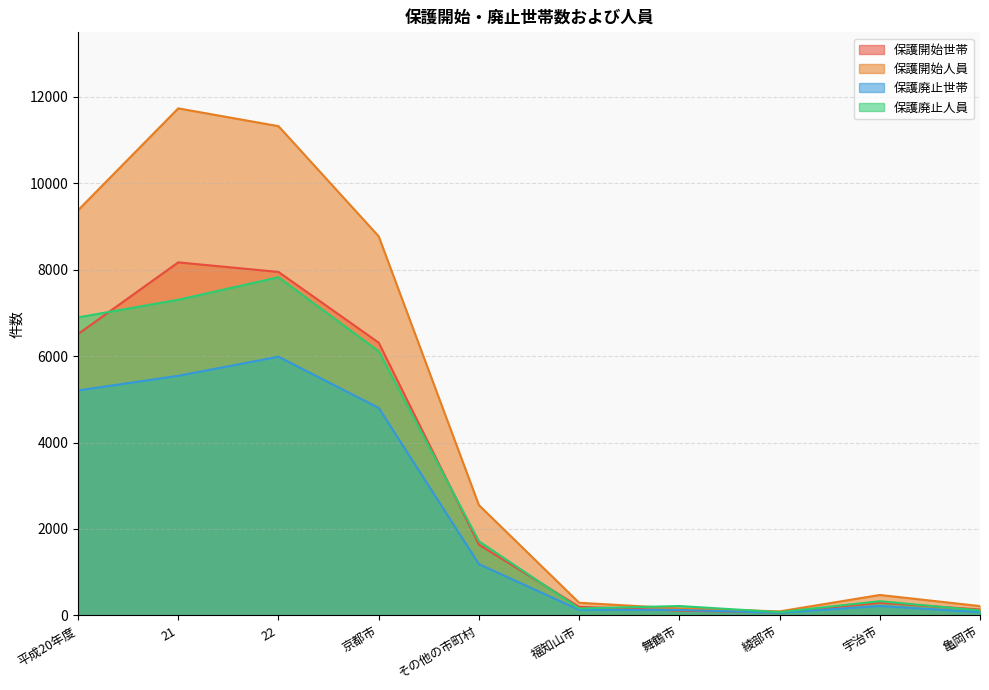

What is the total value across all series at 舞鶴市?

604